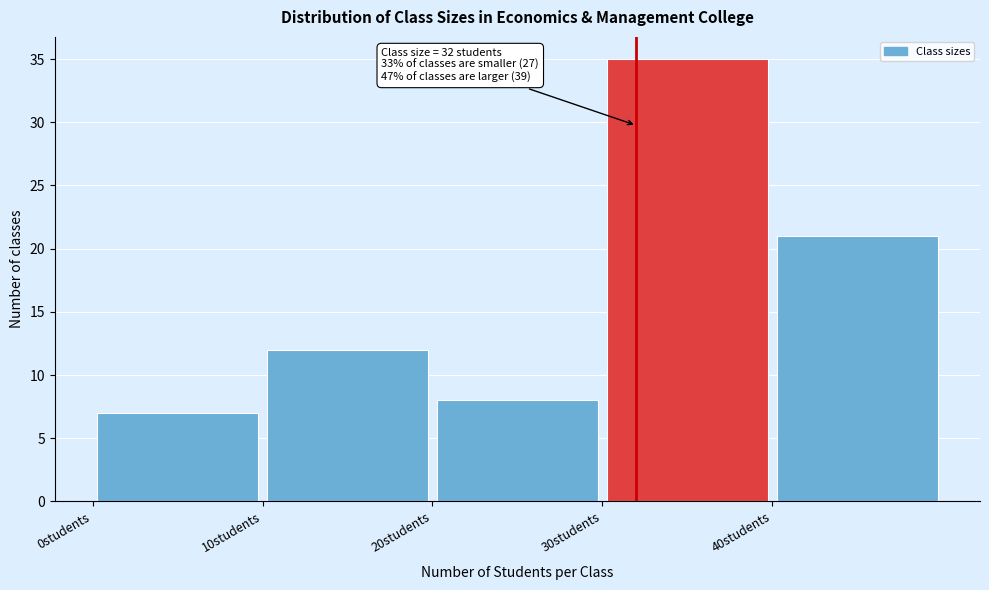

Over which range of the x-axis is the bar tallest?

30 to 40